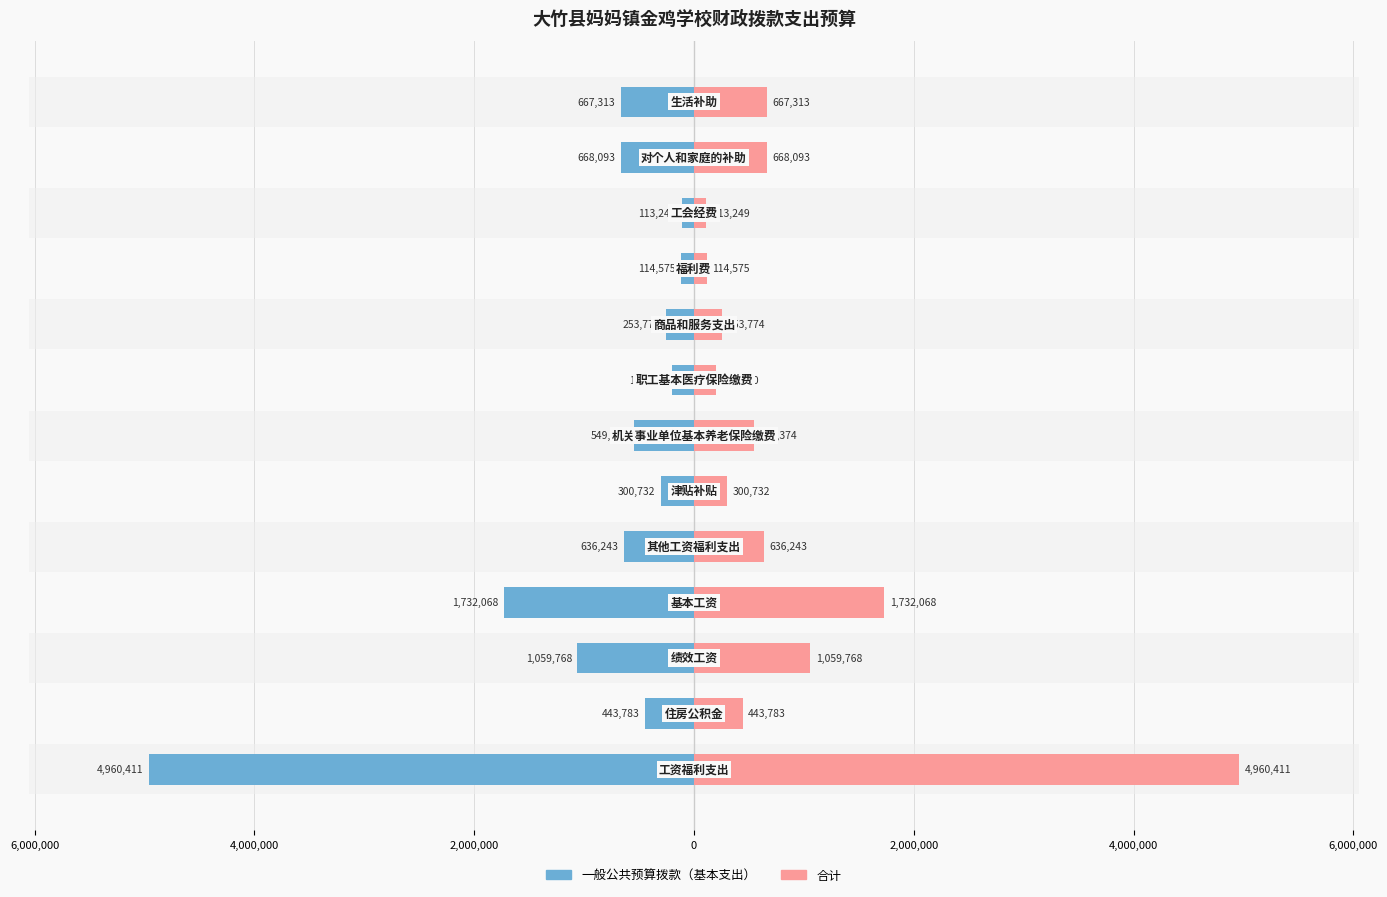

What is the difference between the highest and lowest values at 8,000,000?

9920822